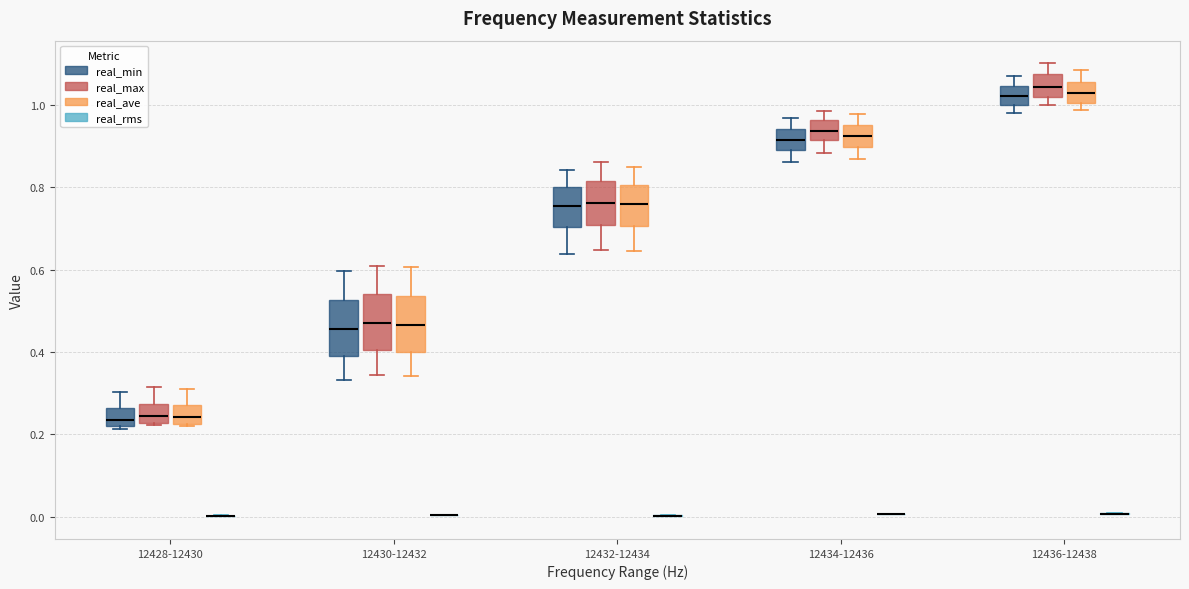

Reading left to right, transcribe this box plot: for each box, give where its median line is, the range the box spans, and where its two whiskers end, as read against the y-axis. The values are not printed on the chart, so give them approximately, as read against the axis.

12428-12430 (real_min): median 0.24, box 0.22 to 0.26, whiskers 0.22 to 0.30
12428-12430 (real_max): median 0.24, box 0.22 to 0.28, whiskers 0.22 to 0.32
12428-12430 (real_ave): median 0.24, box 0.22 to 0.28, whiskers 0.22 to 0.32
12428-12430 (real_rms): box collapsed to a line at 0.00, whiskers 0.00 to 0.00
12430-12432 (real_min): median 0.46, box 0.40 to 0.52, whiskers 0.34 to 0.60
12430-12432 (real_max): median 0.48, box 0.40 to 0.54, whiskers 0.34 to 0.60
12430-12432 (real_ave): median 0.46, box 0.40 to 0.54, whiskers 0.34 to 0.60
12430-12432 (real_rms): box collapsed to a line at 0.00, whiskers 0.00 to 0.00
12432-12434 (real_min): median 0.76, box 0.70 to 0.80, whiskers 0.64 to 0.84
12432-12434 (real_max): median 0.76, box 0.70 to 0.82, whiskers 0.64 to 0.86
12432-12434 (real_ave): median 0.76, box 0.70 to 0.80, whiskers 0.64 to 0.84
12432-12434 (real_rms): box collapsed to a line at 0.00, whiskers 0.00 to 0.00
12434-12436 (real_min): median 0.92, box 0.90 to 0.94, whiskers 0.86 to 0.96
12434-12436 (real_max): median 0.94, box 0.92 to 0.96, whiskers 0.88 to 0.98
12434-12436 (real_ave): median 0.92, box 0.90 to 0.96, whiskers 0.86 to 0.98
12434-12436 (real_rms): box collapsed to a line at 0.00, whiskers 0.00 to 0.00
12436-12438 (real_min): median 1.02, box 1.00 to 1.04, whiskers 0.98 to 1.08
12436-12438 (real_max): median 1.04, box 1.02 to 1.08, whiskers 1.00 to 1.10
12436-12438 (real_ave): median 1.02, box 1.00 to 1.06, whiskers 0.98 to 1.08
12436-12438 (real_rms): box collapsed to a line at 0.00, whiskers 0.00 to 0.00